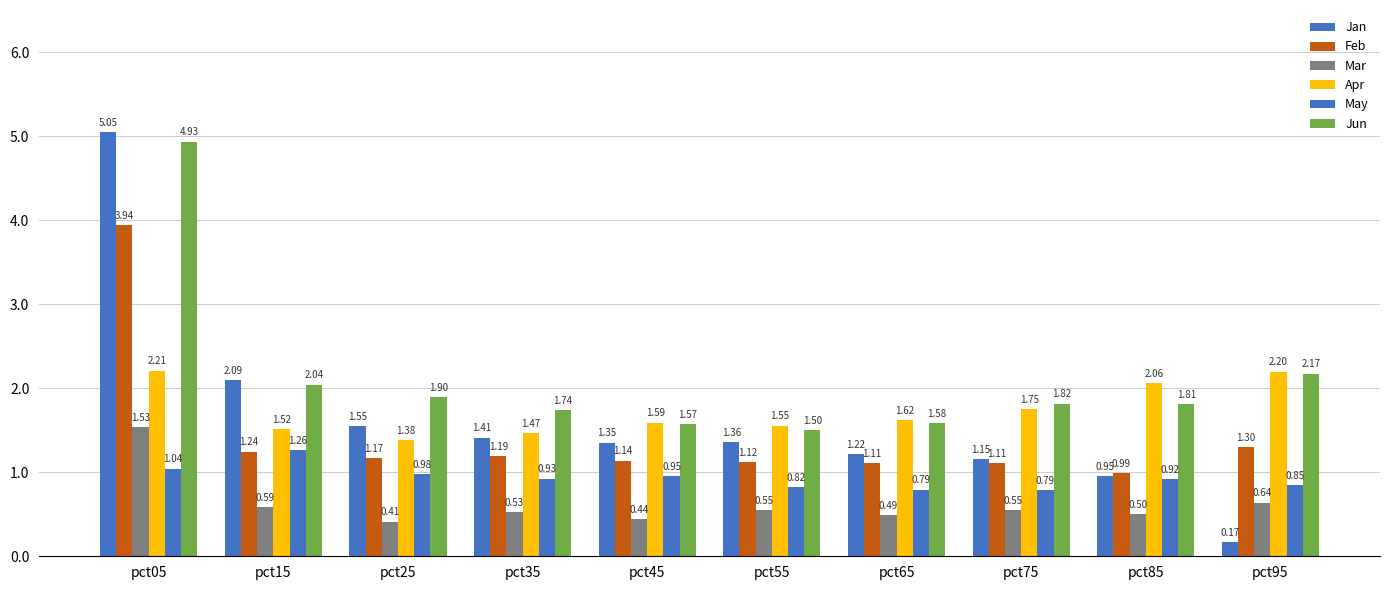

What is the value of the Jan bar at the 2nd from the left?

2.1